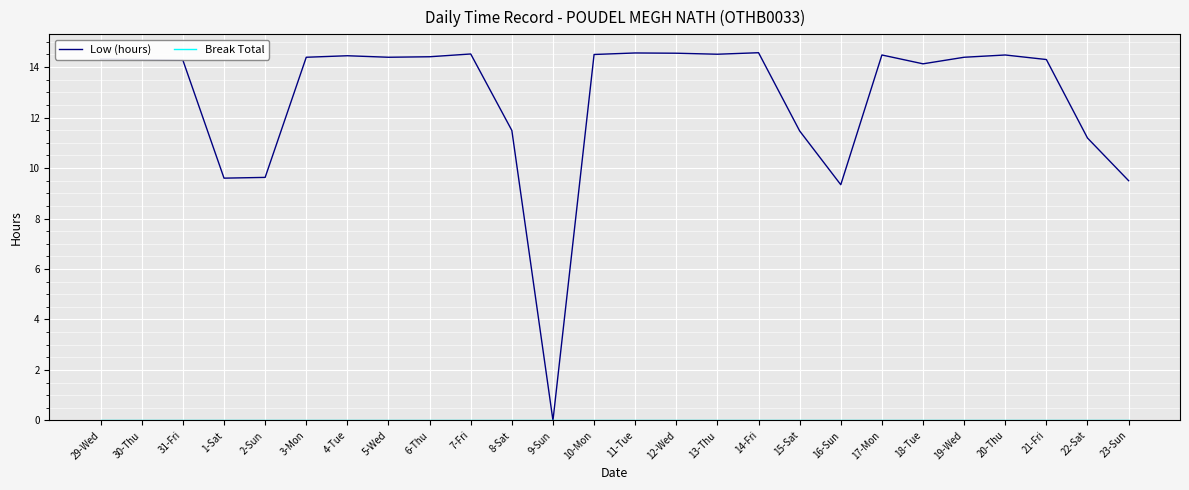

What is the spread (max minus min) of values at 7-Fri?

14.5